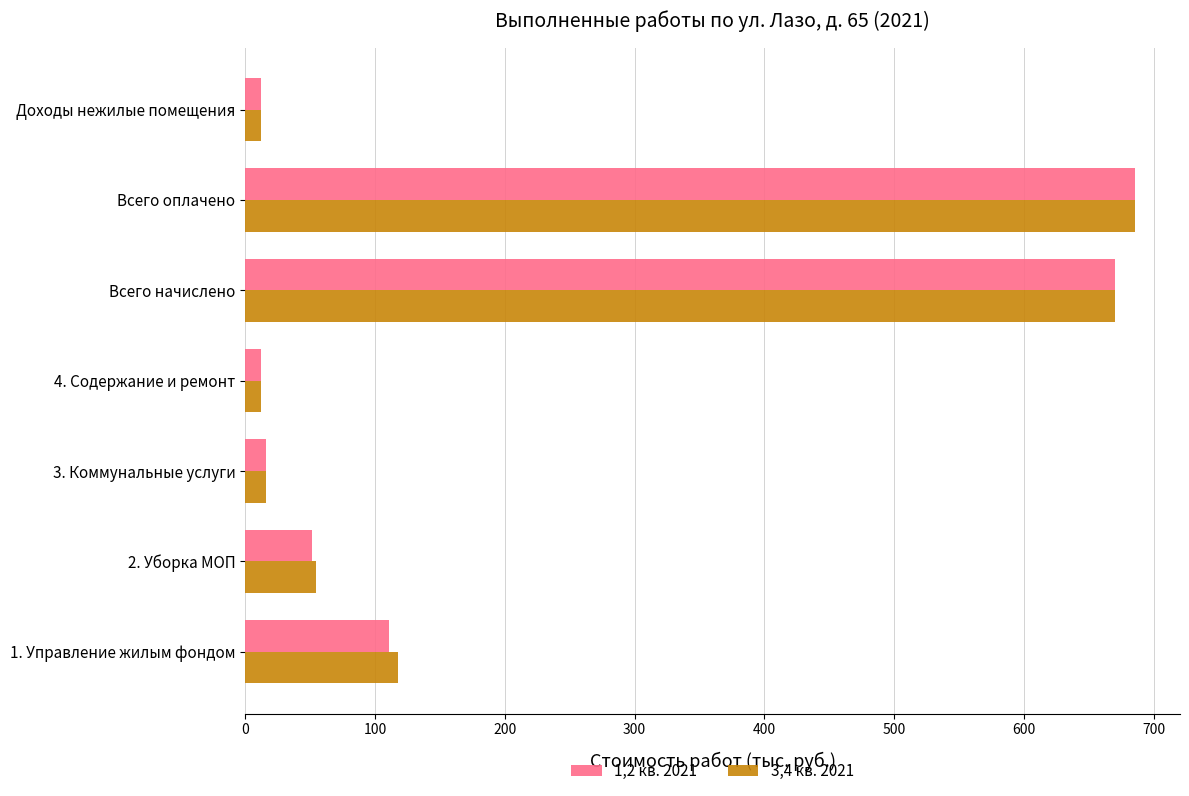

True or false: 1,2 кв. 2021 has a value of 400.4 at Всего начислено.

False